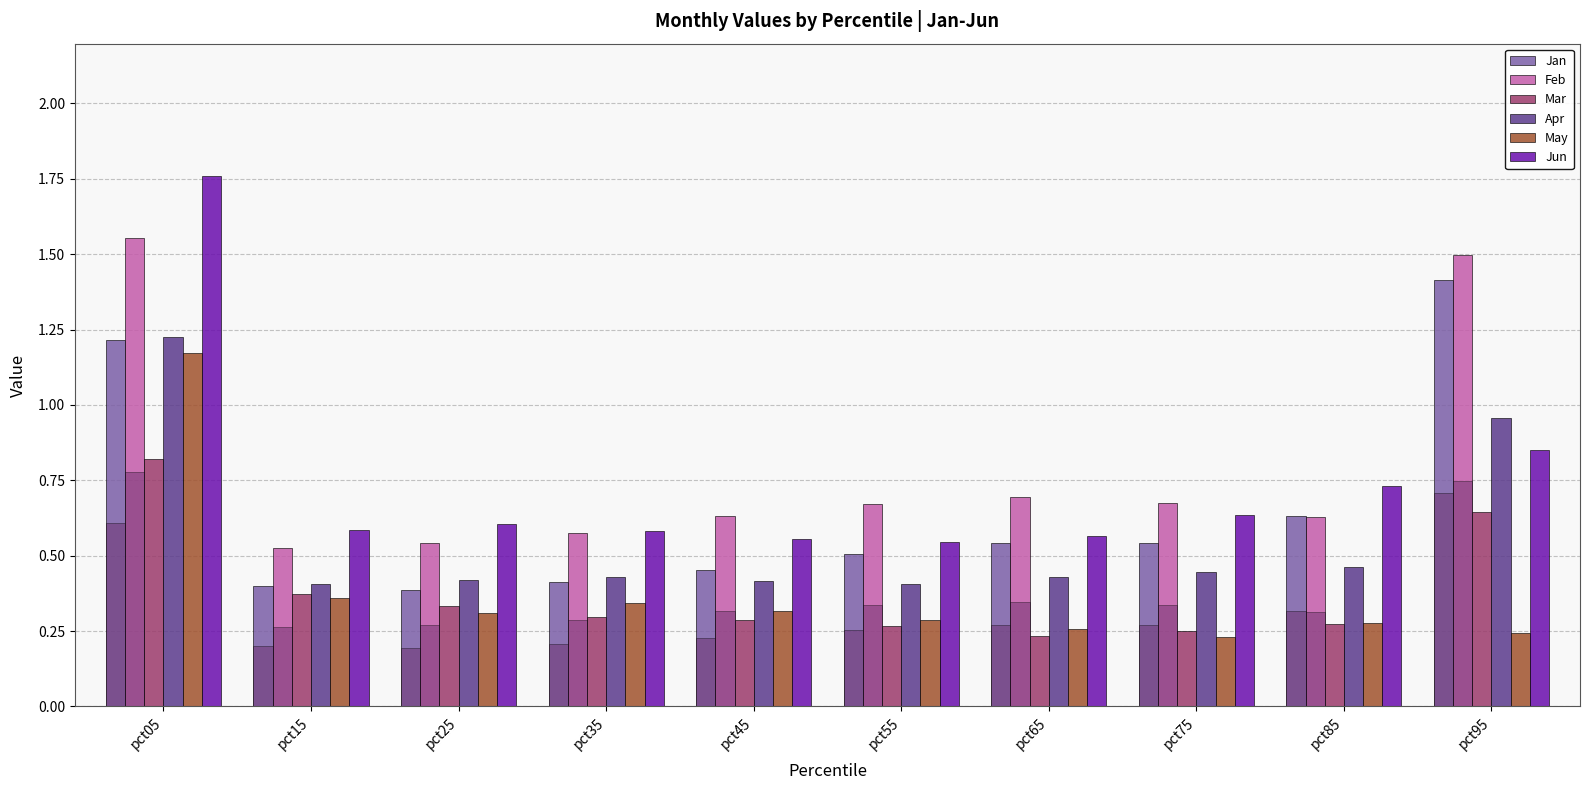

Rank the series at pct85 from lowest to highest value.

Mar, May, Apr, Feb, Jan, Jun